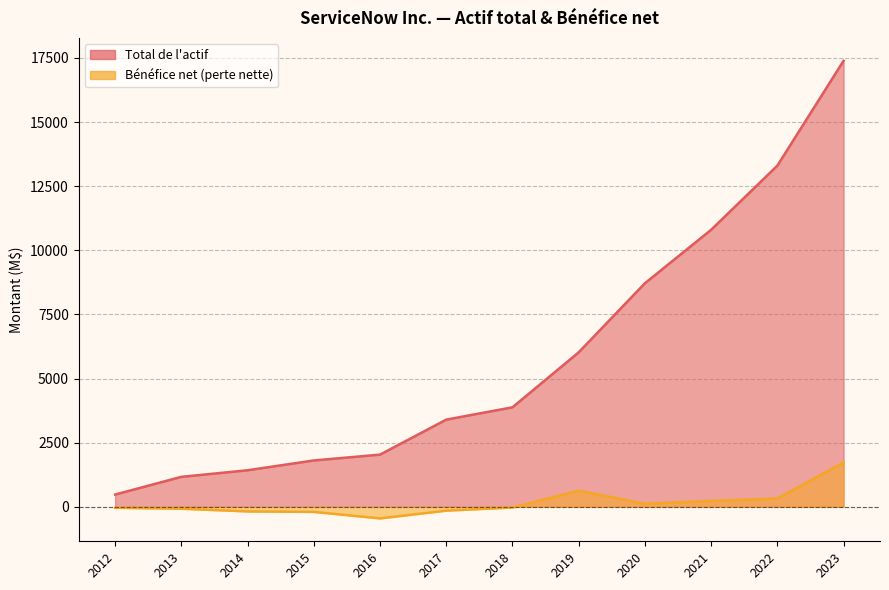

What is the total value across all series at 2014?

1246